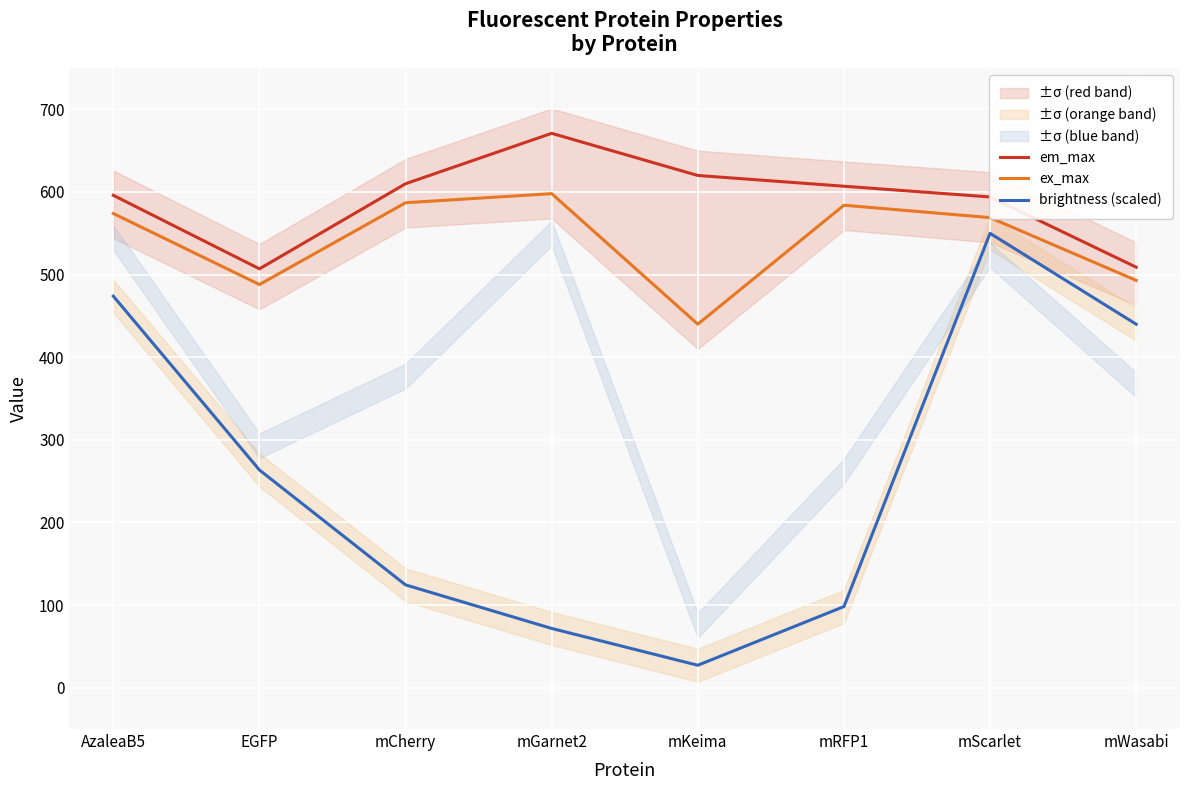

How many data points in em_max are above 607?

3